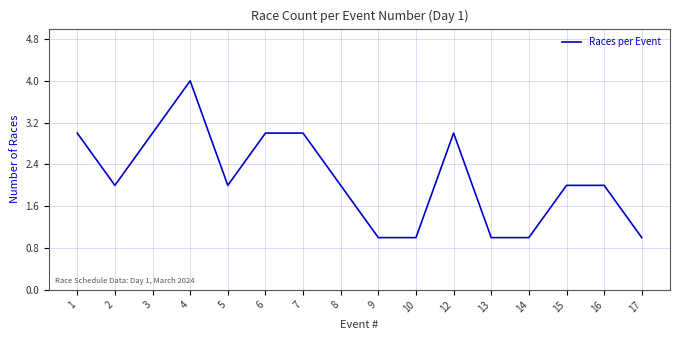

Reading left to right, what are all the values shown in this chart?

3	2	3	4	2	3	3	2	1	1	3	1	1	2	2	1